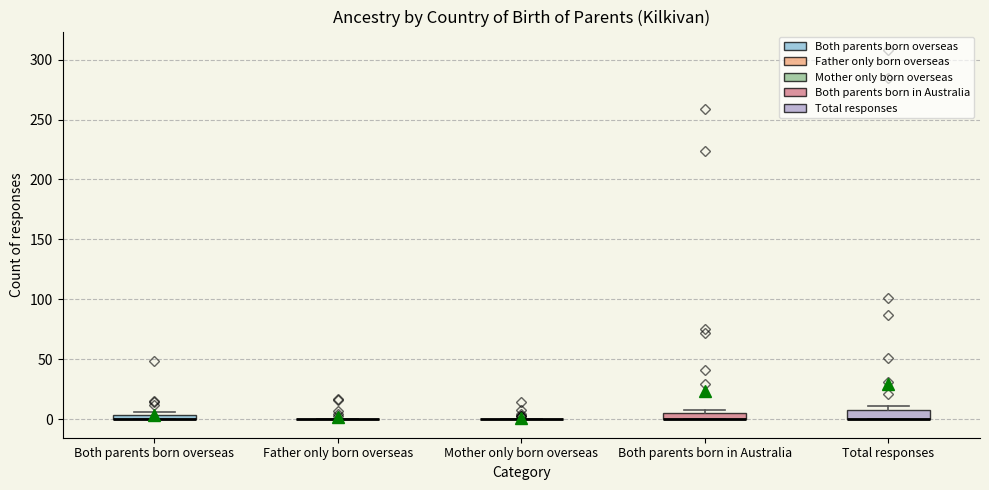

Where is the upper edge of the box for Both parents born overseas on the y-axis? The values are not printed on the chart, so give them approximately, as read against the axis.

5